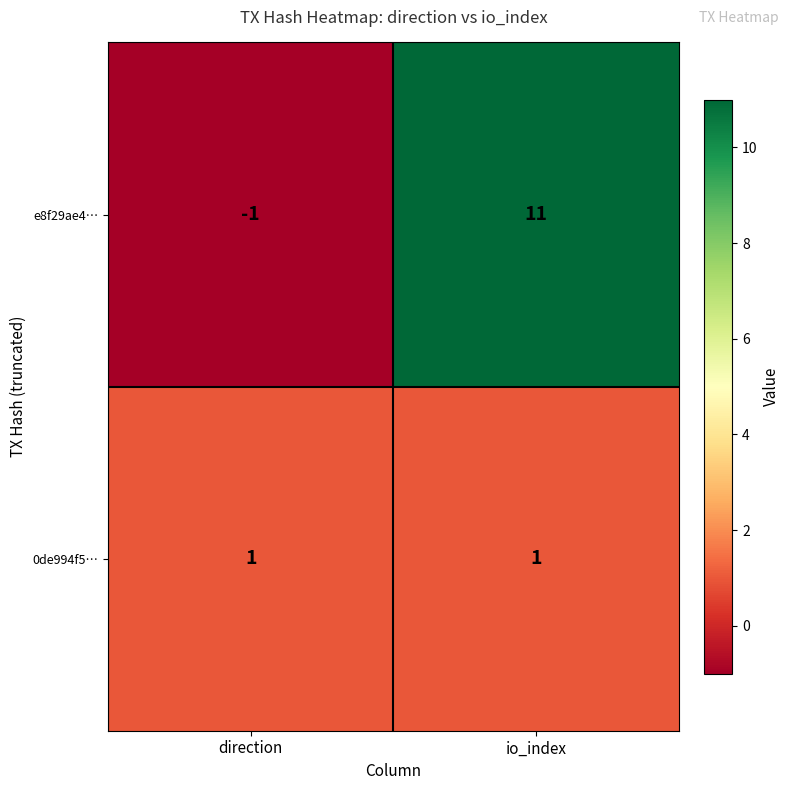

Reading right to left, what are all the values shown in this chart?

e8f29ae4…: 11	-1
0de994f5…: 1	1